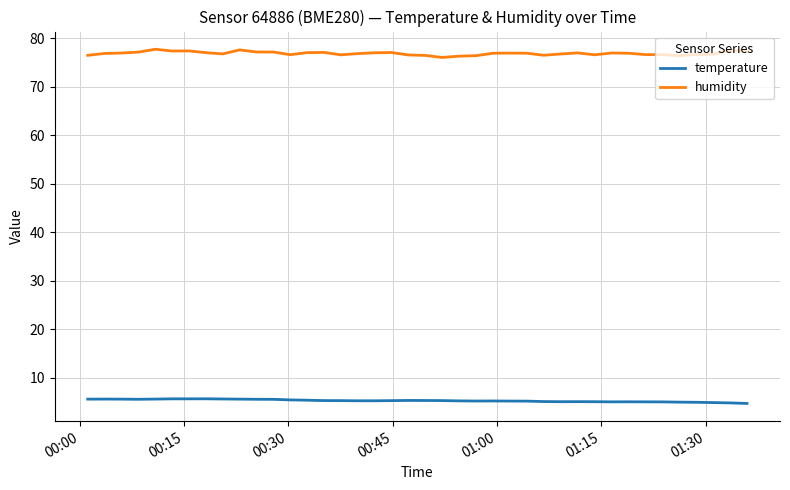

Is this an area chart (filled region under the line)?

No